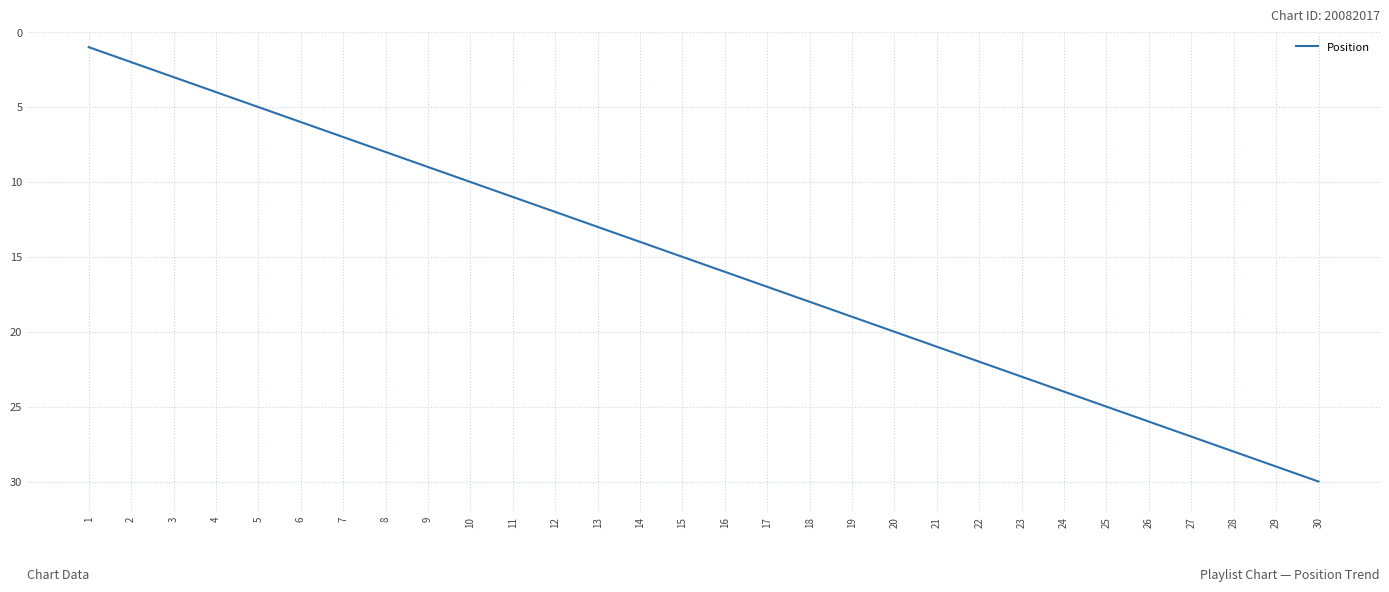

Rank the categories by value from lowest to highest.

1, 2, 3, 4, 5, 6, 7, 8, 9, 10, 11, 12, 13, 14, 15, 16, 17, 18, 19, 20, 21, 22, 23, 24, 25, 26, 27, 28, 29, 30